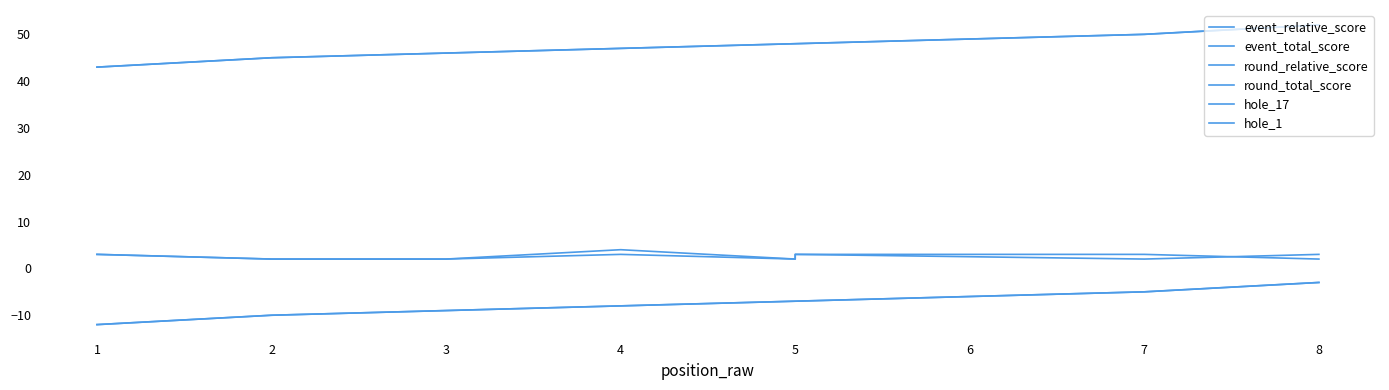

What is the value of the round_total_score point at the 5th from the left?

48